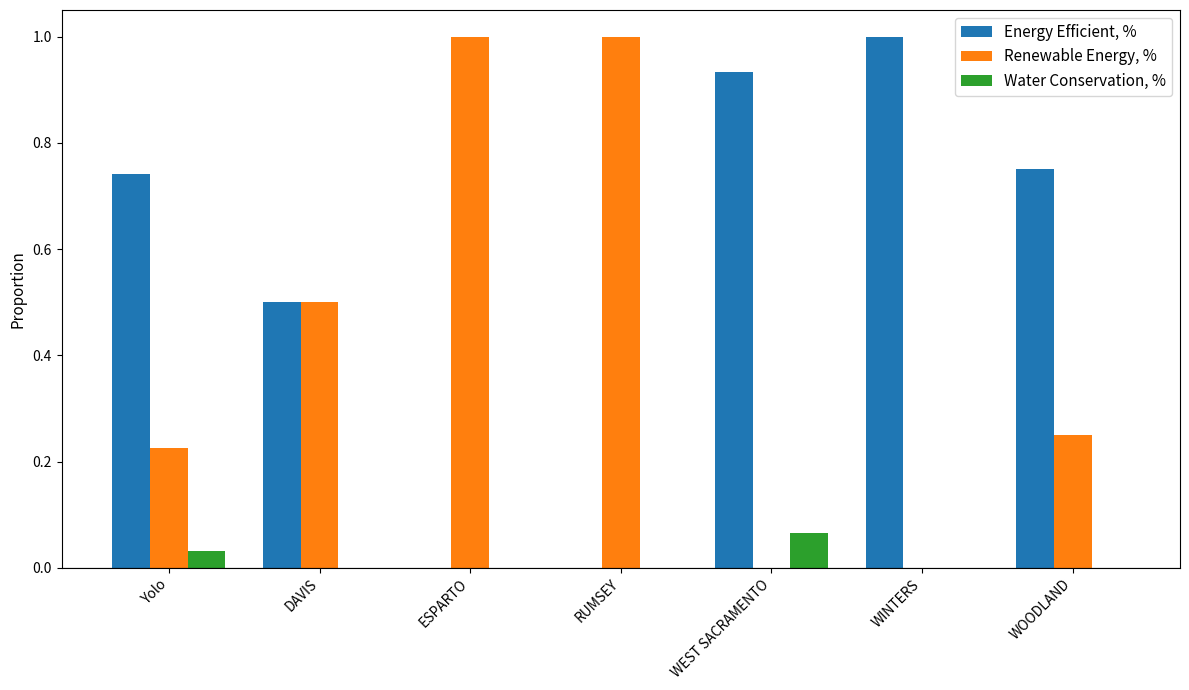

What is the sum of the Renewable Energy, % values at WINTERS and RUMSEY?

1.0